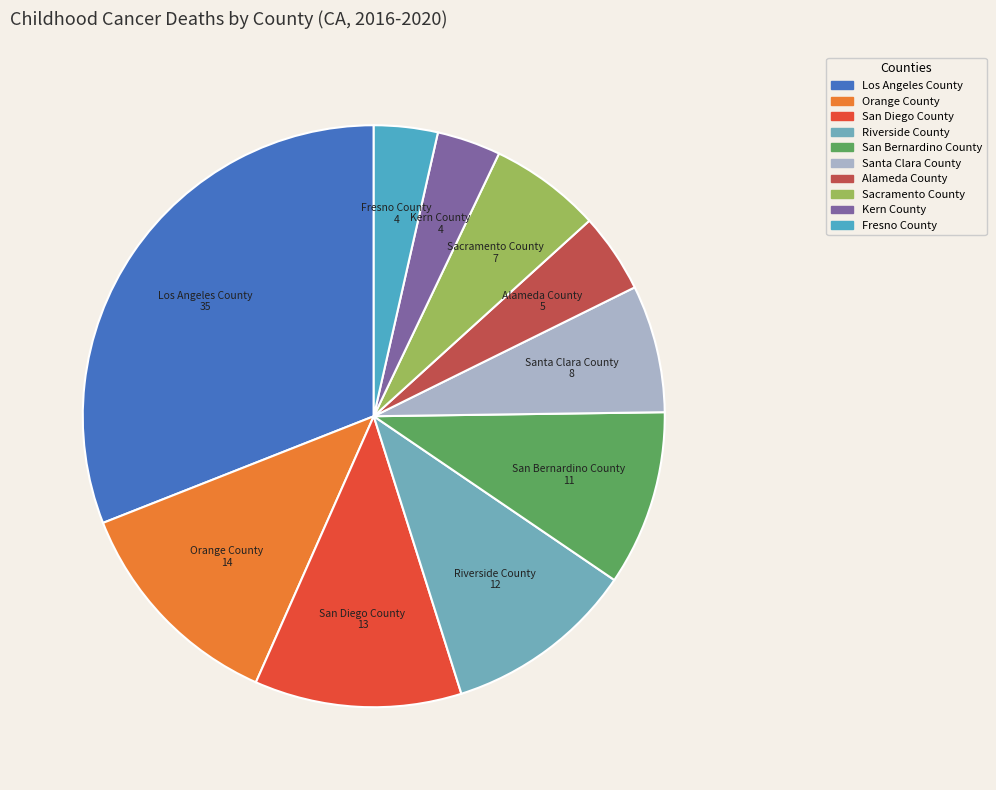

Combined, do Fresno County and Alameda County account for over 50%?

No